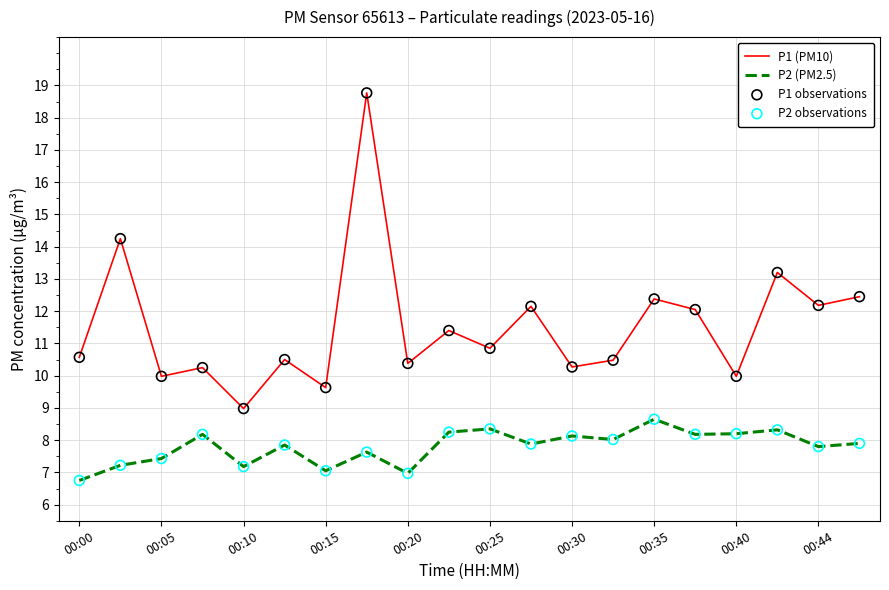

Which series has the largest total across all categories?

P1 (PM10)